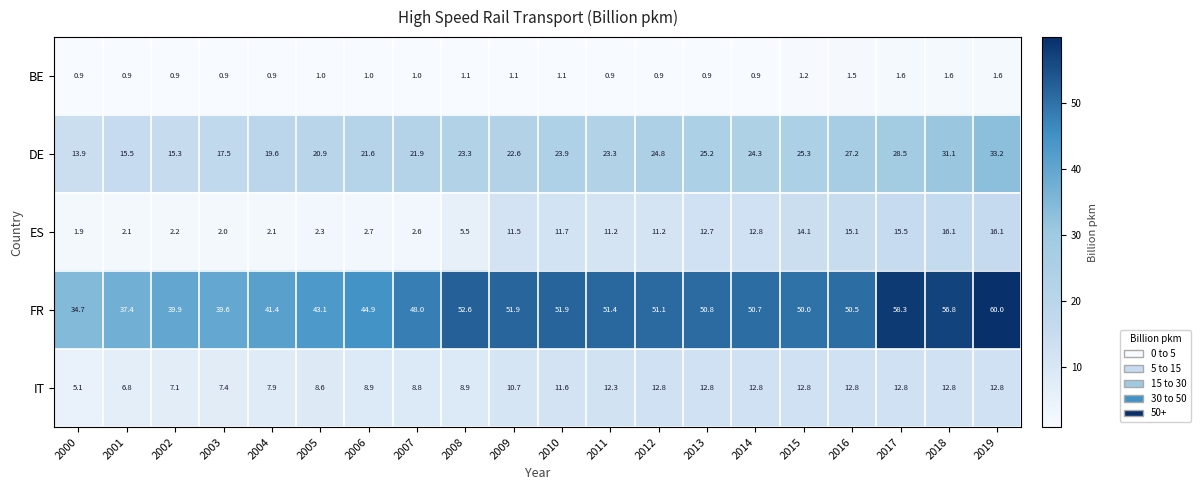

What is the average value of the ES series?

8.6